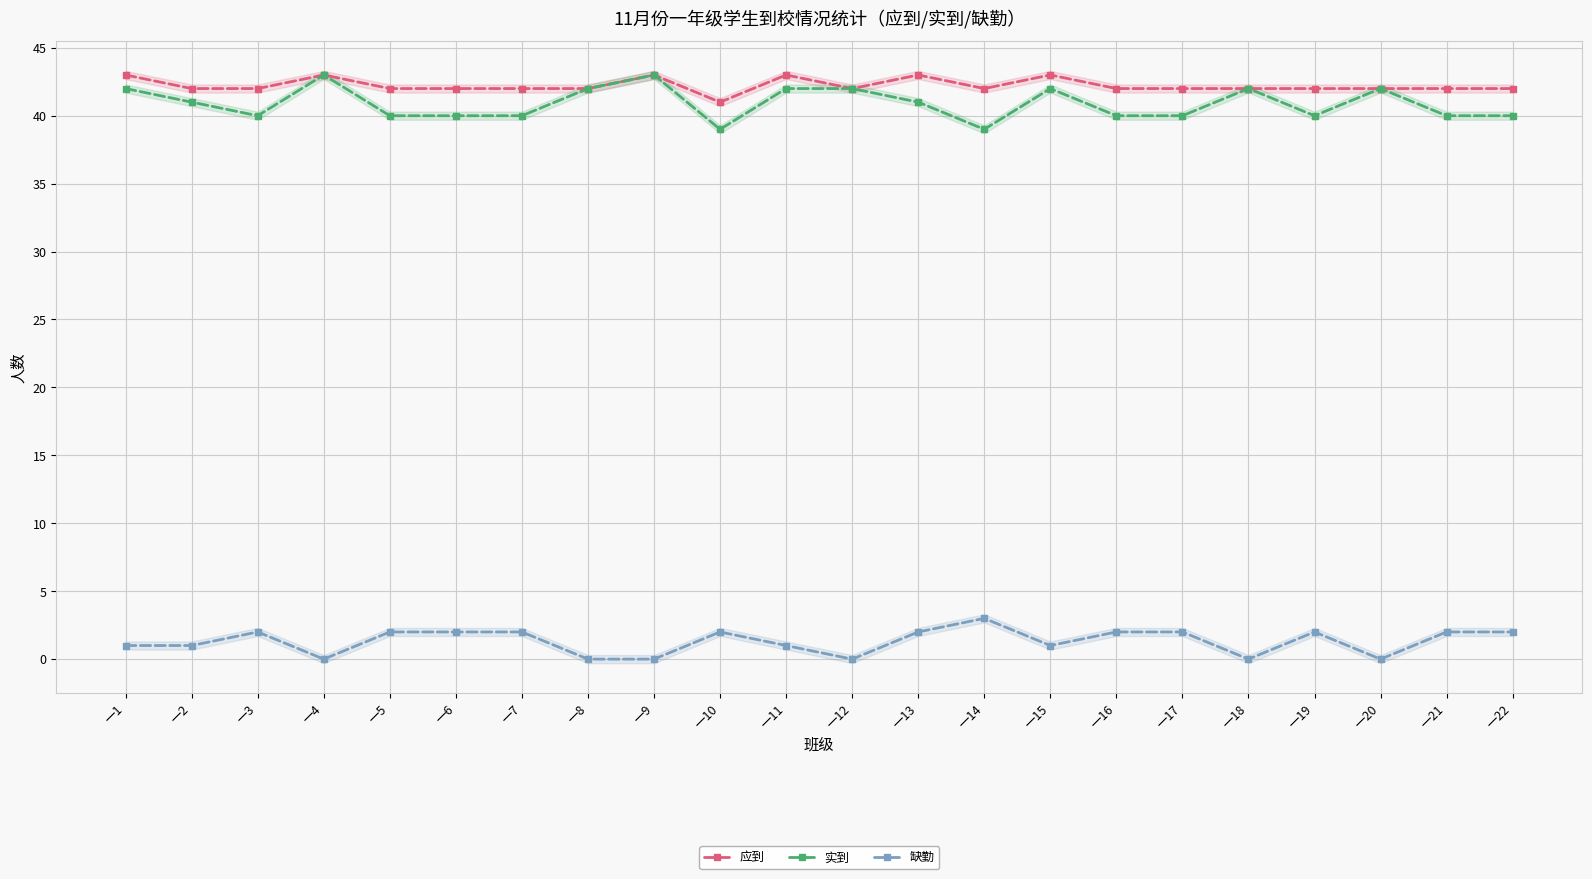

What is the value of the 实到 point at the 11th from the left?

42